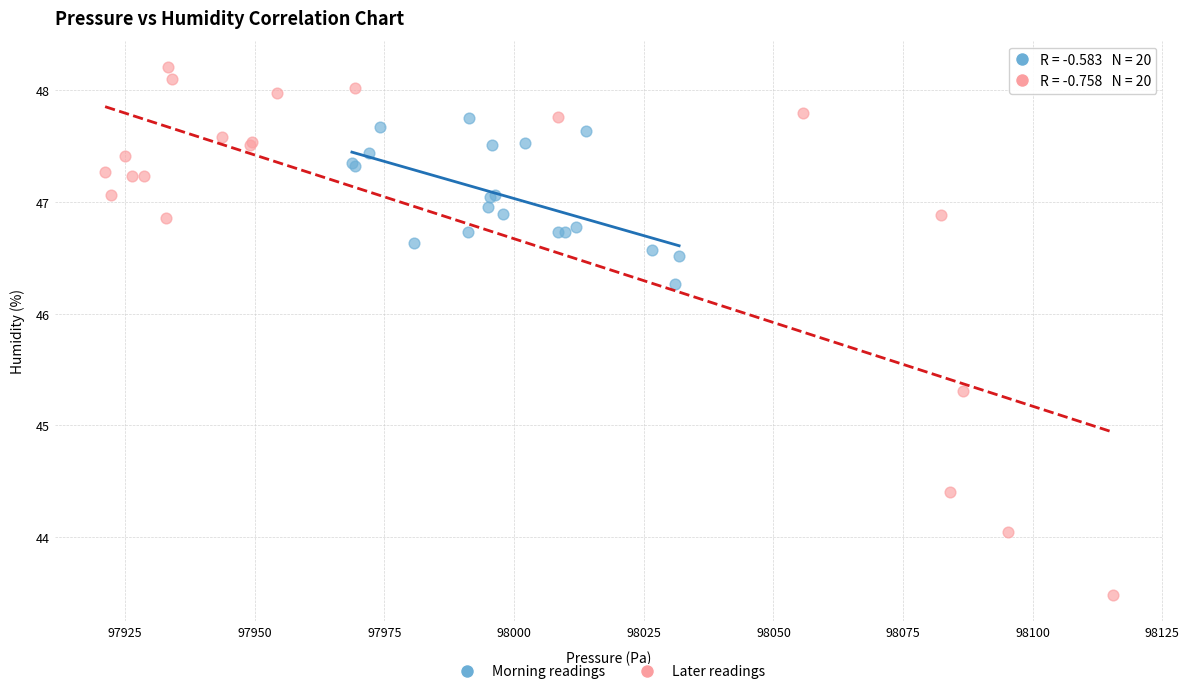

Which series has the largest Y range (max minus min)?

Later readings